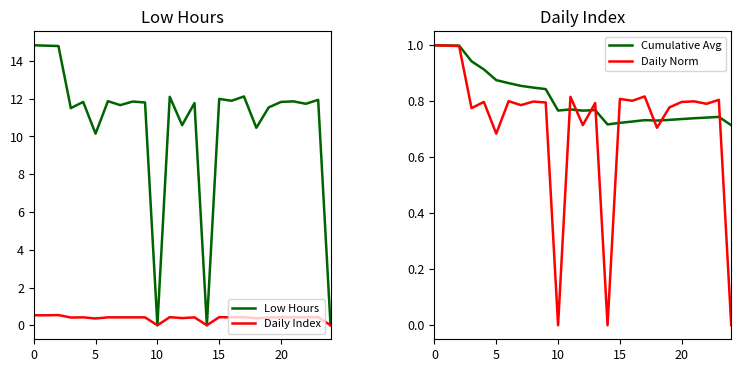

The Low Hours series shows 18.0 at 15. True or false?

False